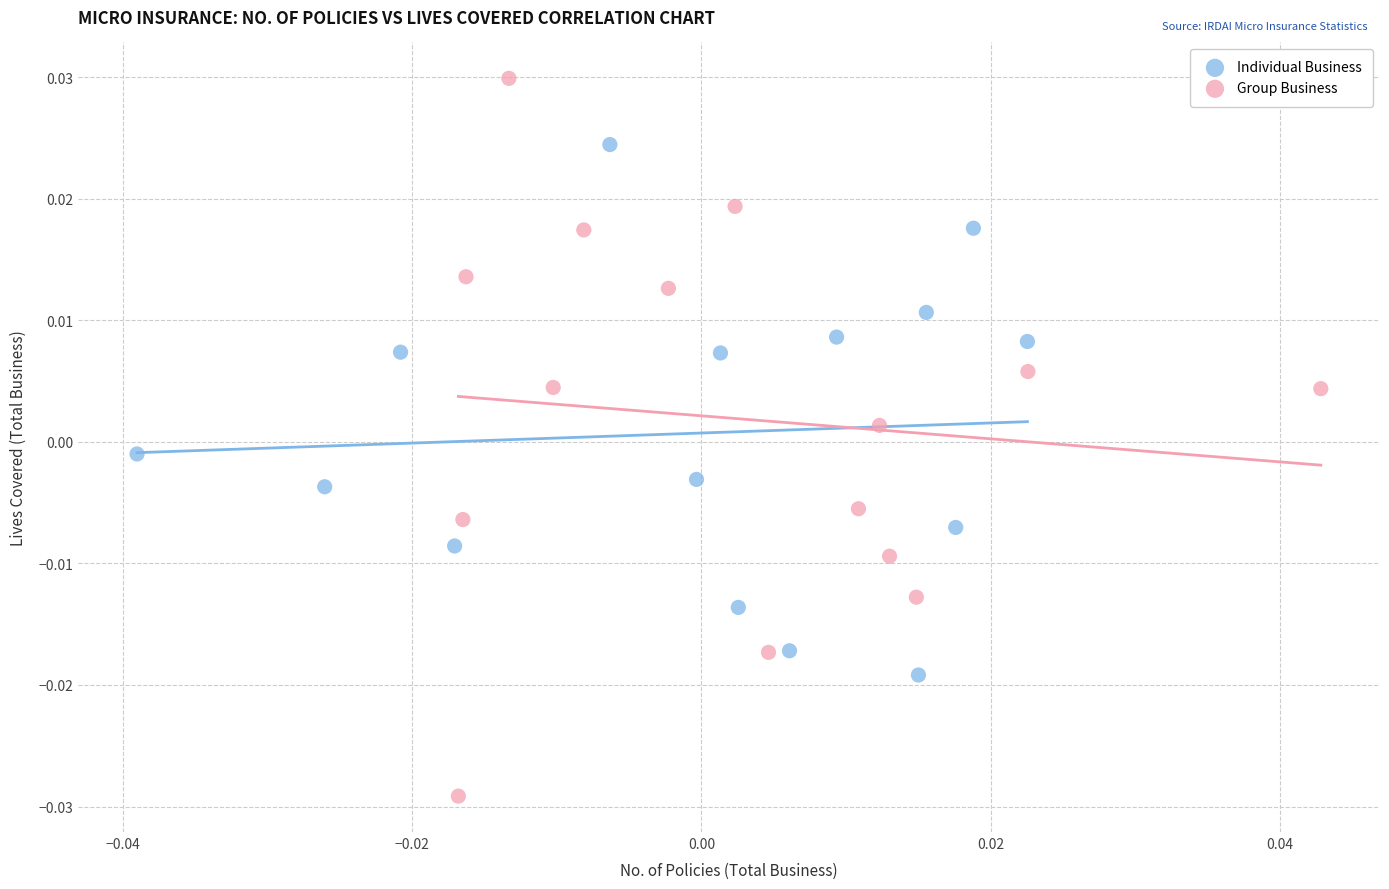

Which series has the largest Y range (max minus min)?

Group Business